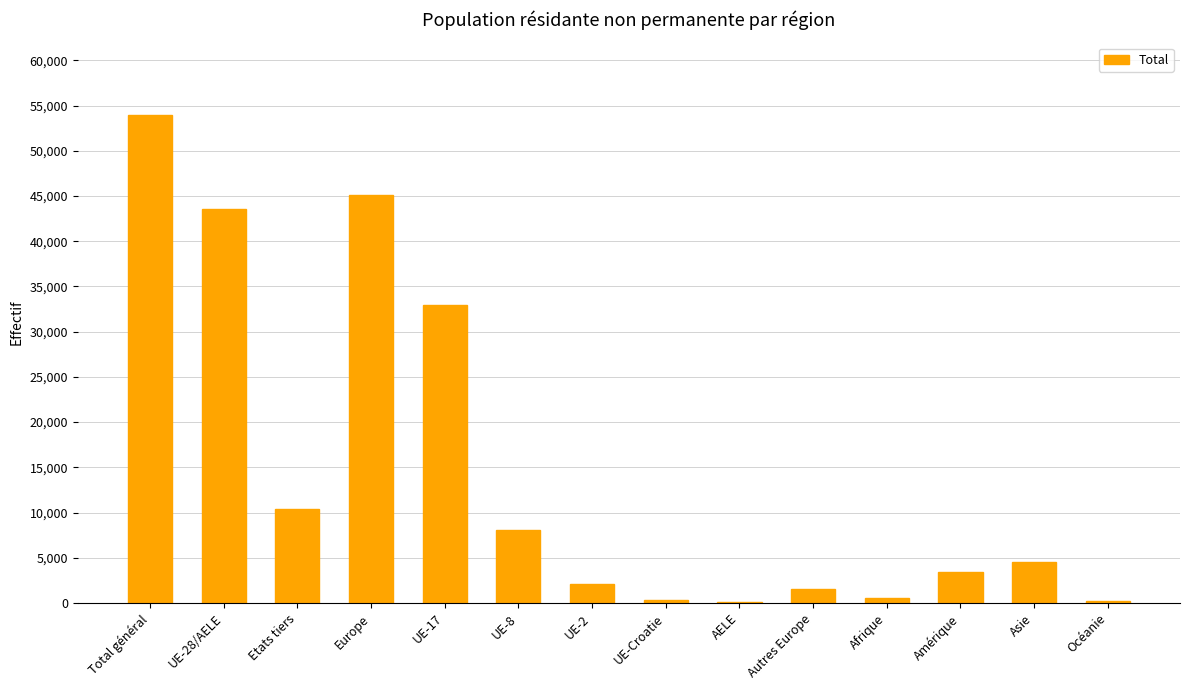

Which has a higher value, AELE or UE-8?

UE-8